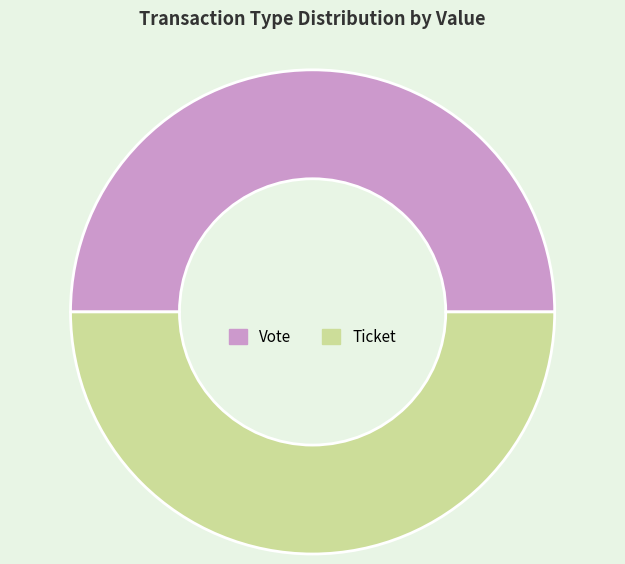

True or false: Vote accounts for 50% of the total.

True